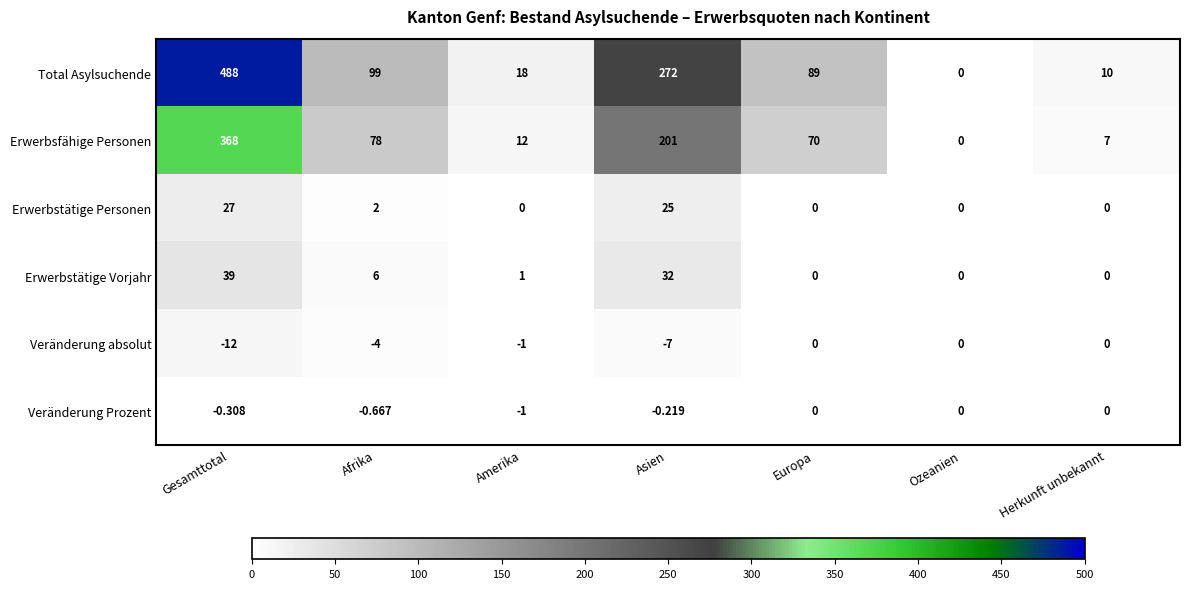

Which category has the highest value across all series?

Gesamttotal